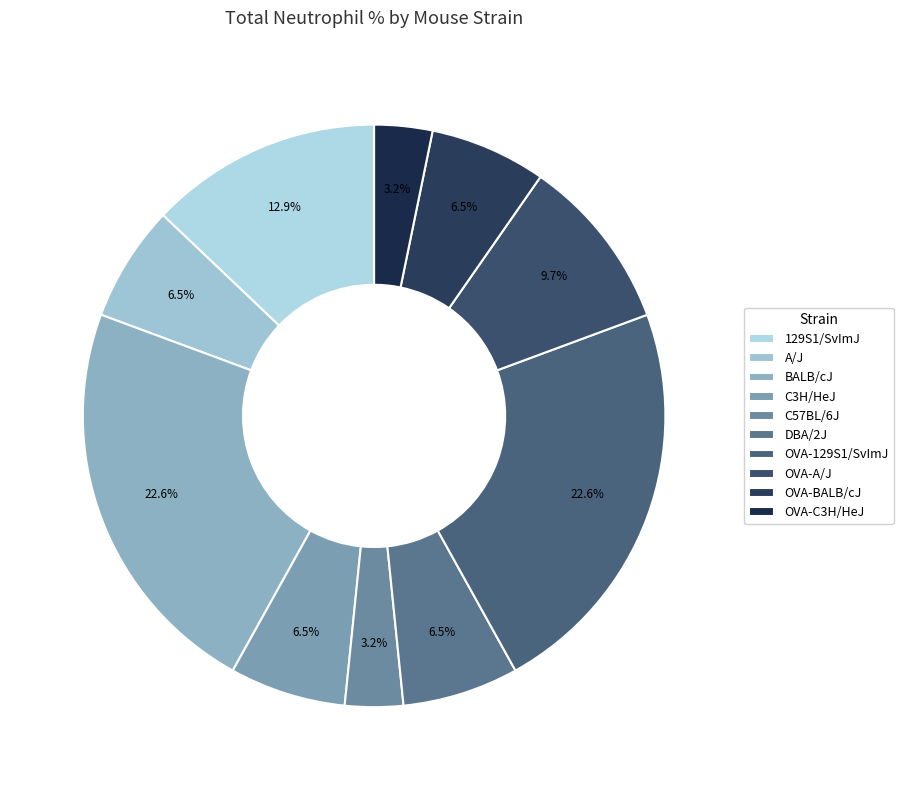

To the nearest percent, what is the difference between the OVA-BALB/cJ and DBA/2J slice percentages?

0%